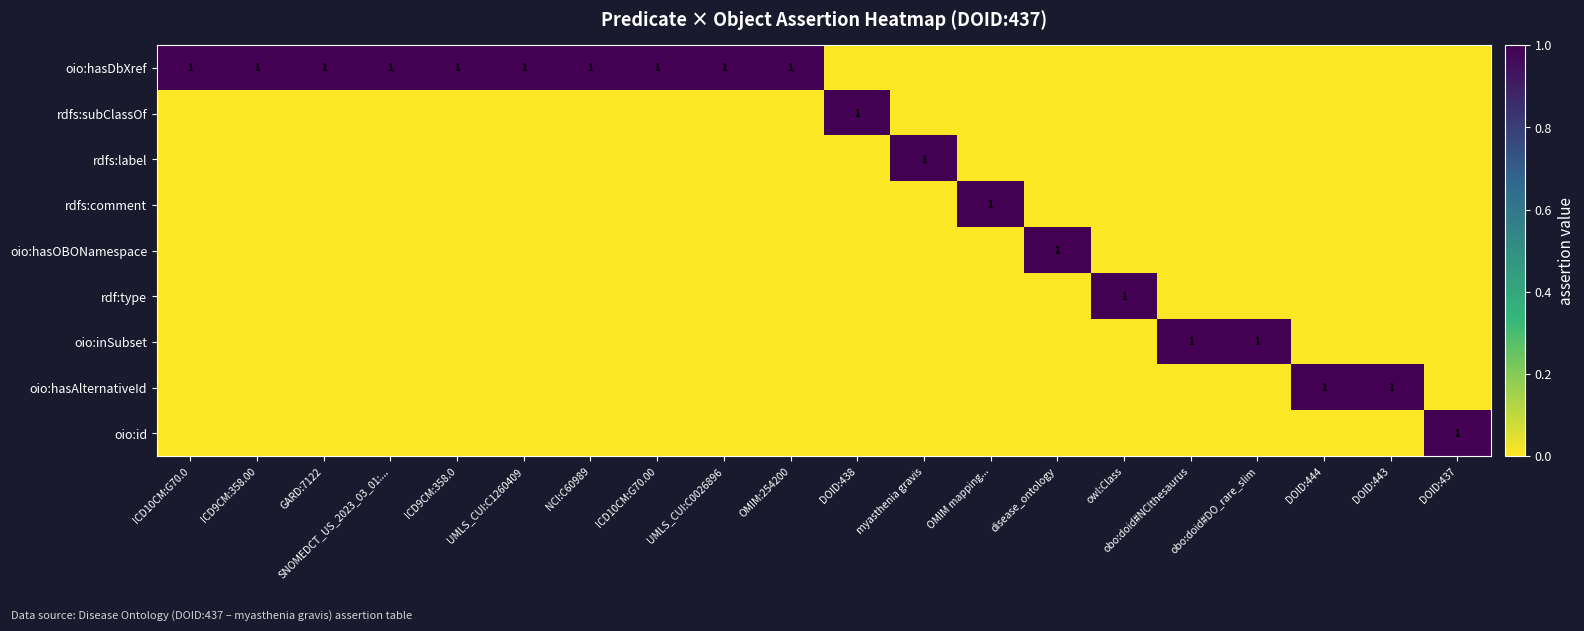

The oio:hasAlternativeId series shows 1 at DOID:444. True or false?

True